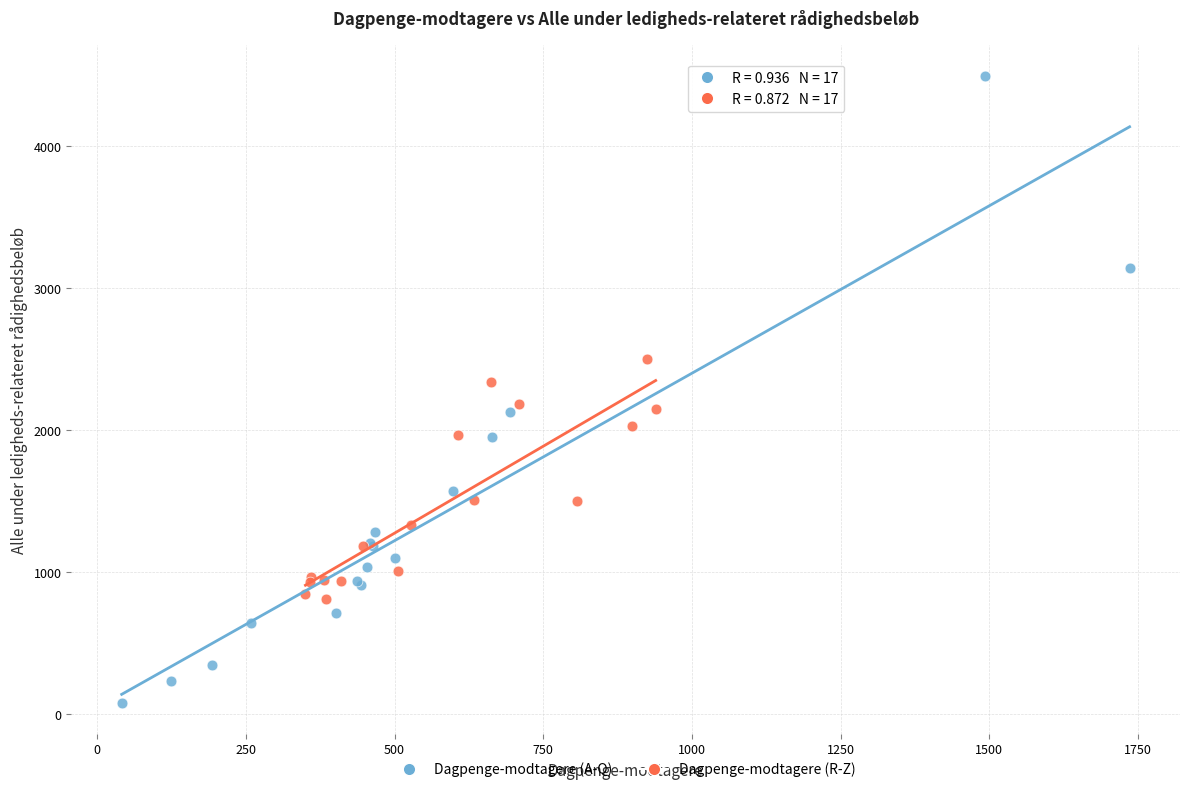

Which series has the largest Y range (max minus min)?

Dagpenge-modtagere (A-Q)